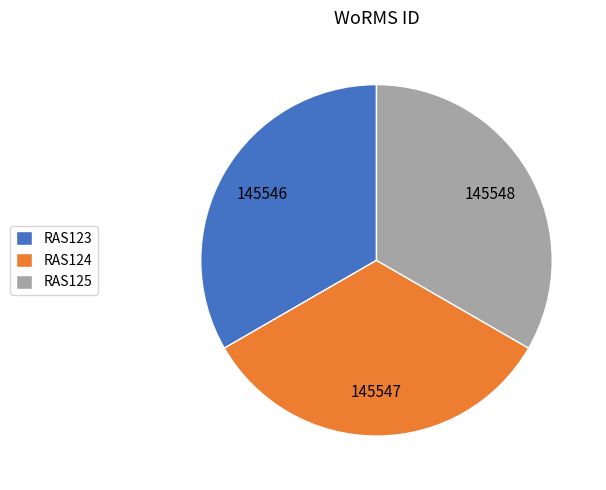

Approximately how many times larger is the value at RAS125 compared to RAS124?

1.0